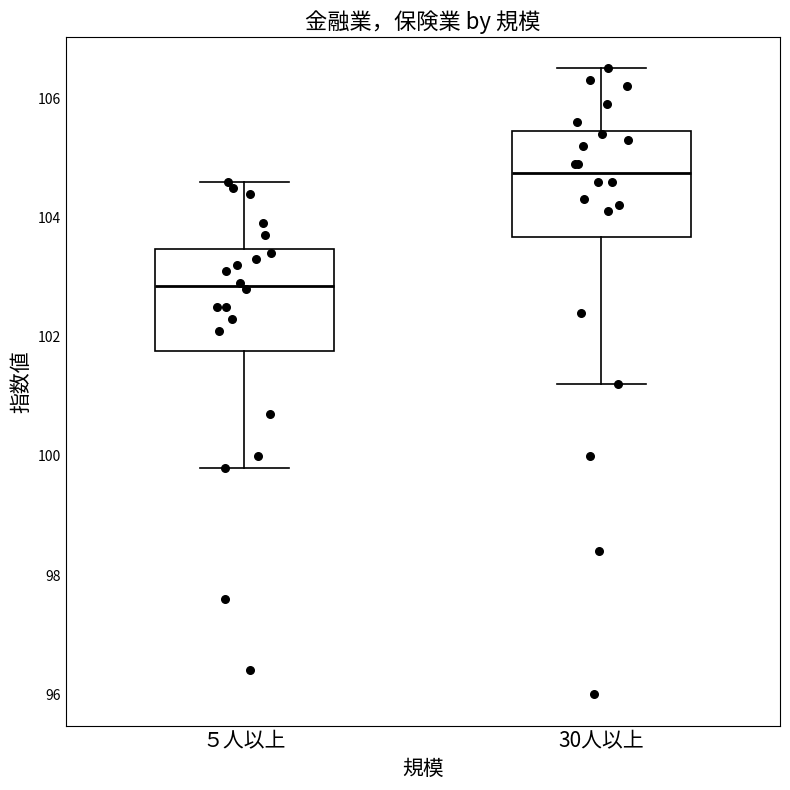

Reading left to right, transcribe this box plot: for each box, give where its median line is, the range the box spans, and where its two whiskers end, as read against the y-axis. The values are not printed on the chart, so give them approximately, as read against the axis.

５人以上: median 102.8, box 101.8 to 103.4, whiskers 99.8 to 104.6
30人以上: median 104.8, box 103.6 to 105.4, whiskers 101.2 to 106.6